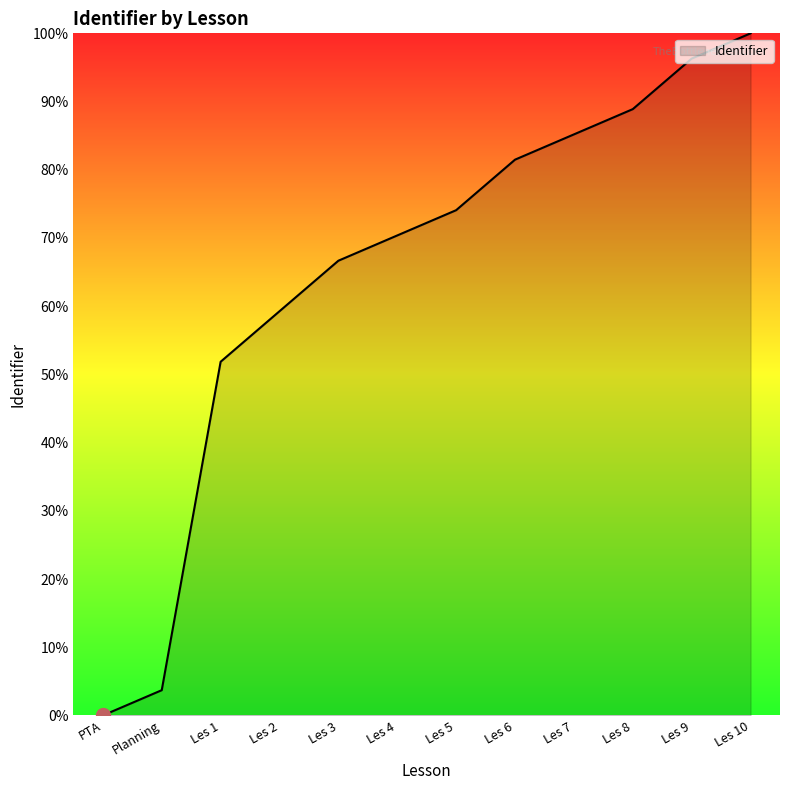

Reading left to right, what are all the values shown in this chart?

PTA=0.0	Planning=3.7	Les 1=51.9	Les 2=59.3	Les 3=66.7	Les 4=70.4	Les 5=74.1	Les 6=81.5	Les 7=85.2	Les 8=88.9	Les 9=96.3	Les 10=100.0